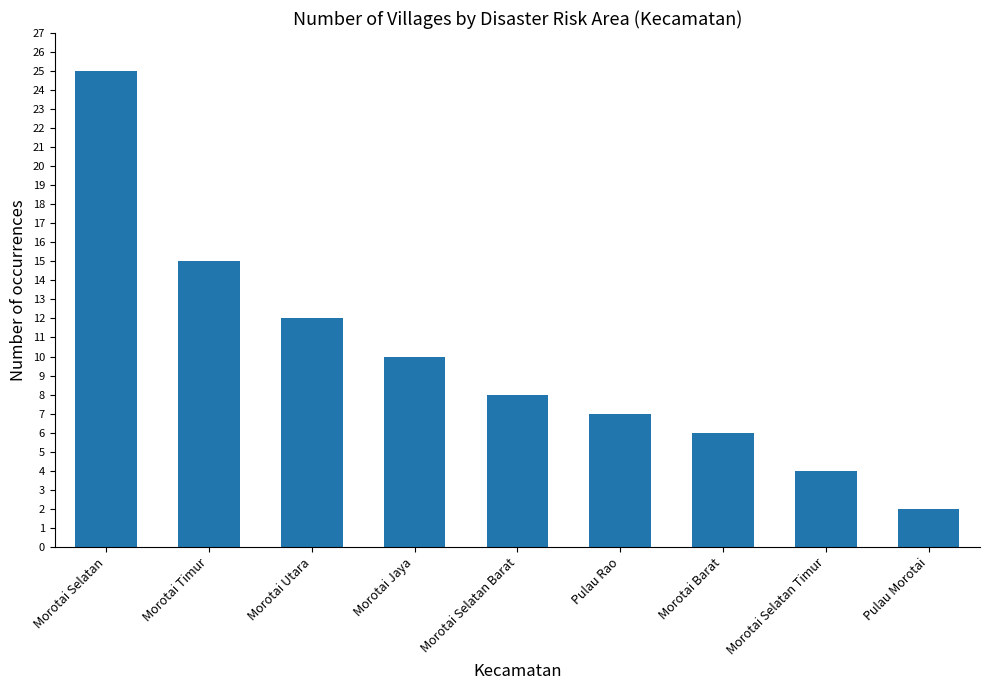

Are the bars horizontal?

No